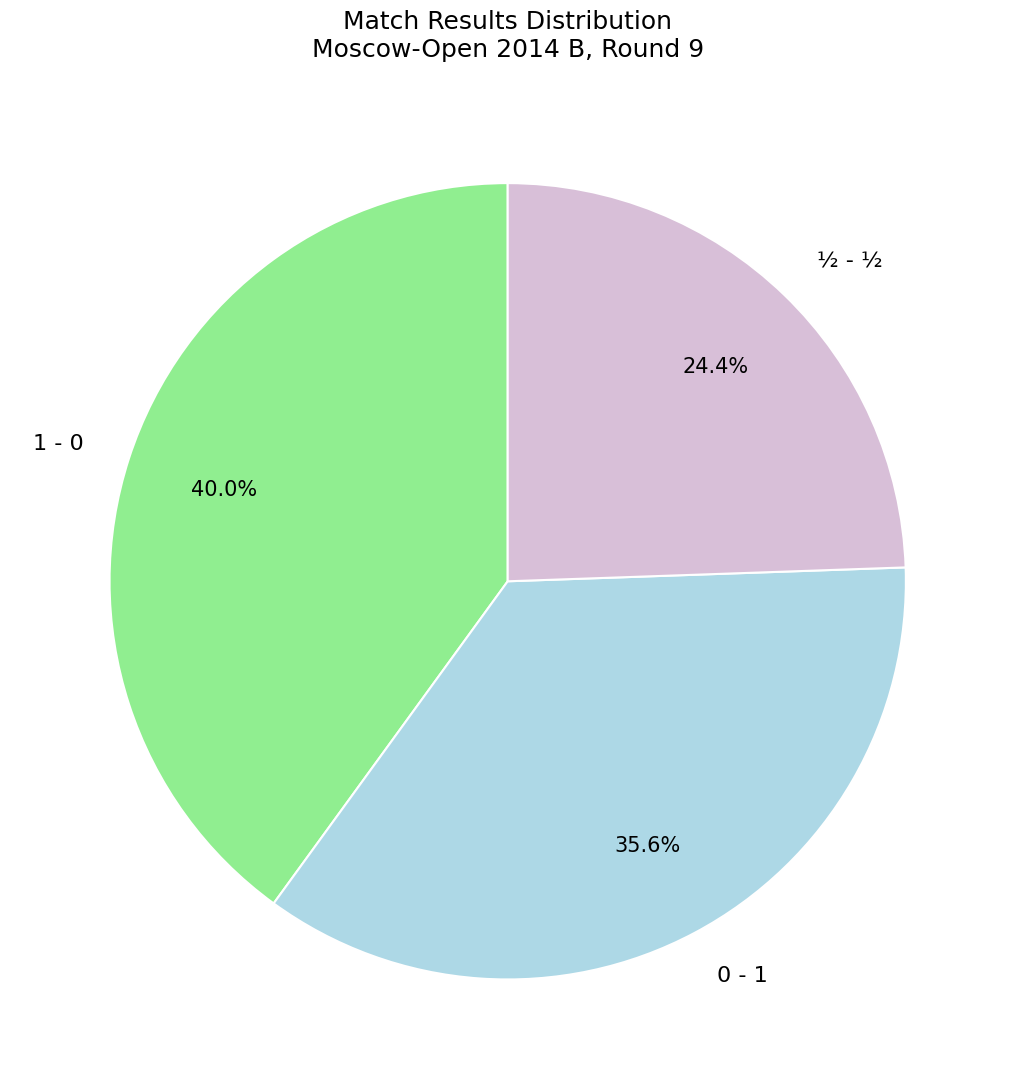

Which category has the smallest portion of the pie?

½ - ½